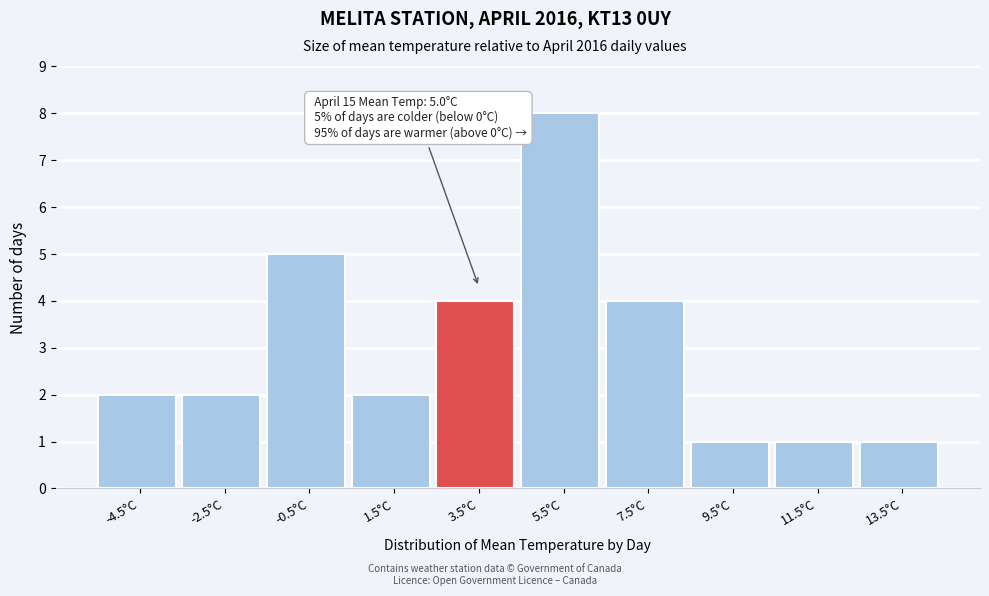

Reading right to left, transcribe all the data shown in this chart.

1	1	1	4	8	4	2	5	2	2